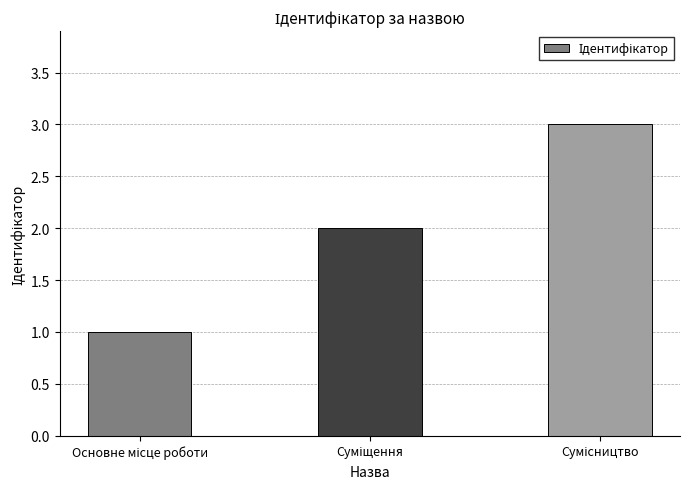

What is the difference between the maximum and minimum values?

2